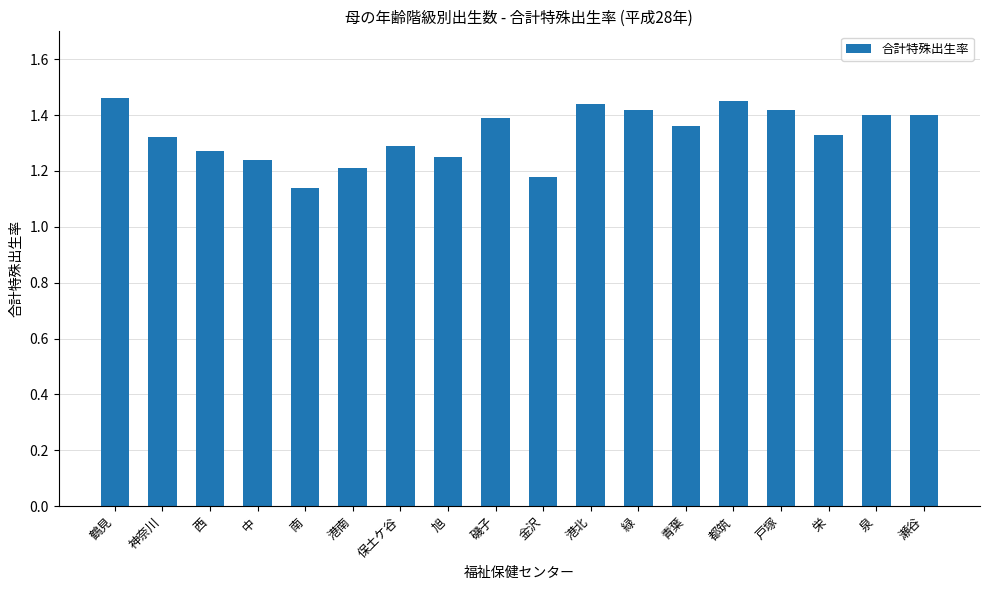

Count the number of categories in the chart.

18